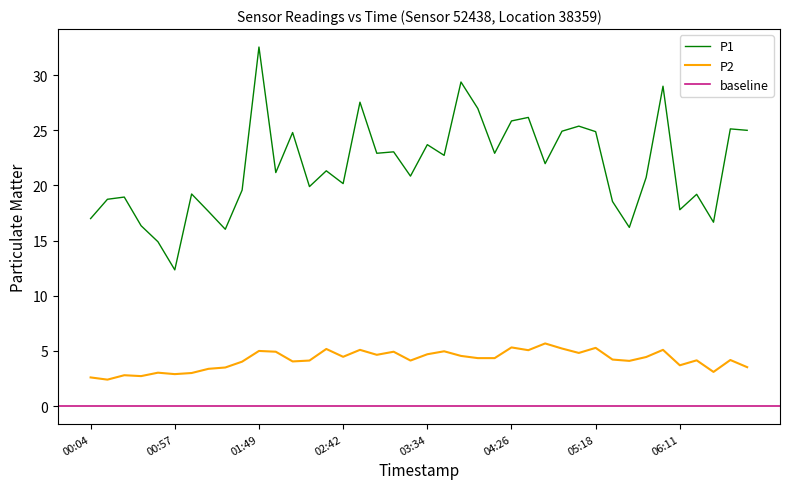

What is the difference between the P1 values at 00:15 and 01:18?

1.1